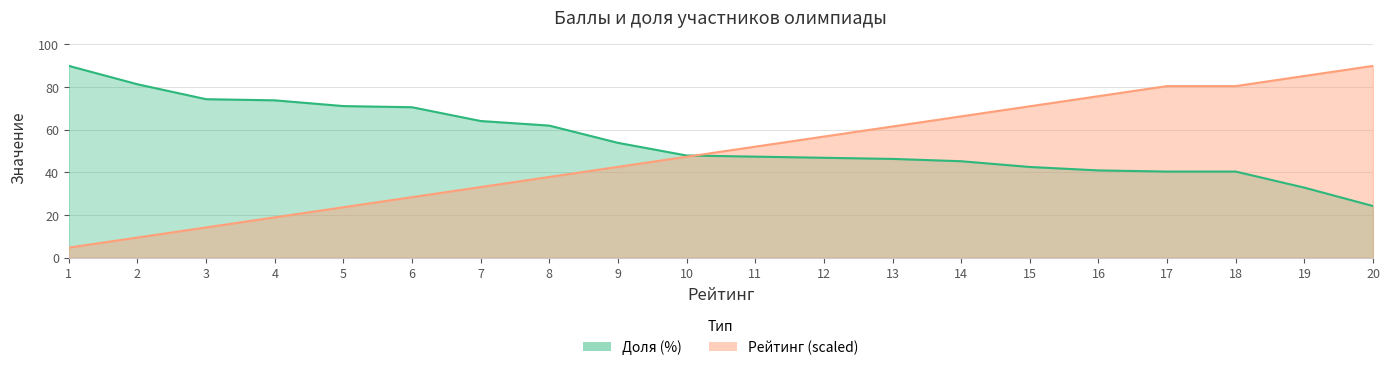

What is the difference between the Рейтинг values at 10 and 6?

18.9